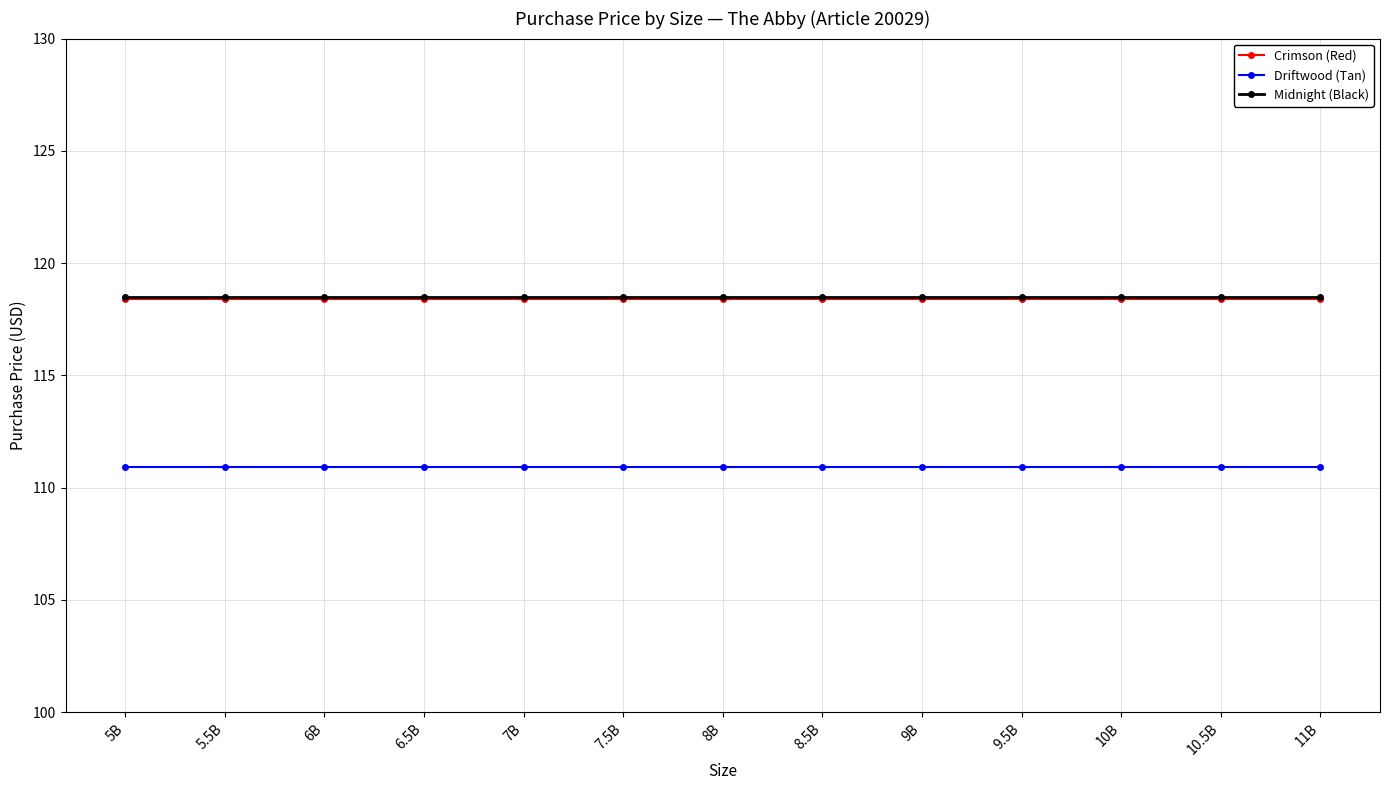

What is the minimum value shown in the chart?

110.9